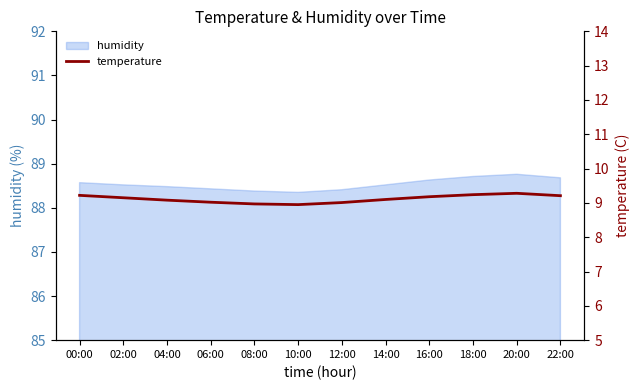

Reading left to right, extract all data points from this chart.

9.2	9.2	9.1	9.0	9.0	8.9	9.0	9.1	9.2	9.2	9.3	9.2